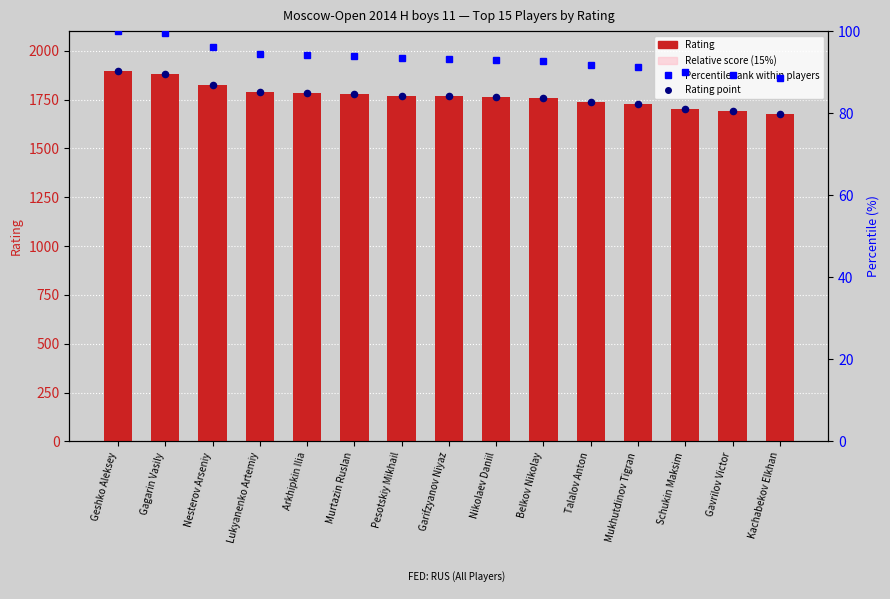

At how many categories does at least one series exceed 1564?

15